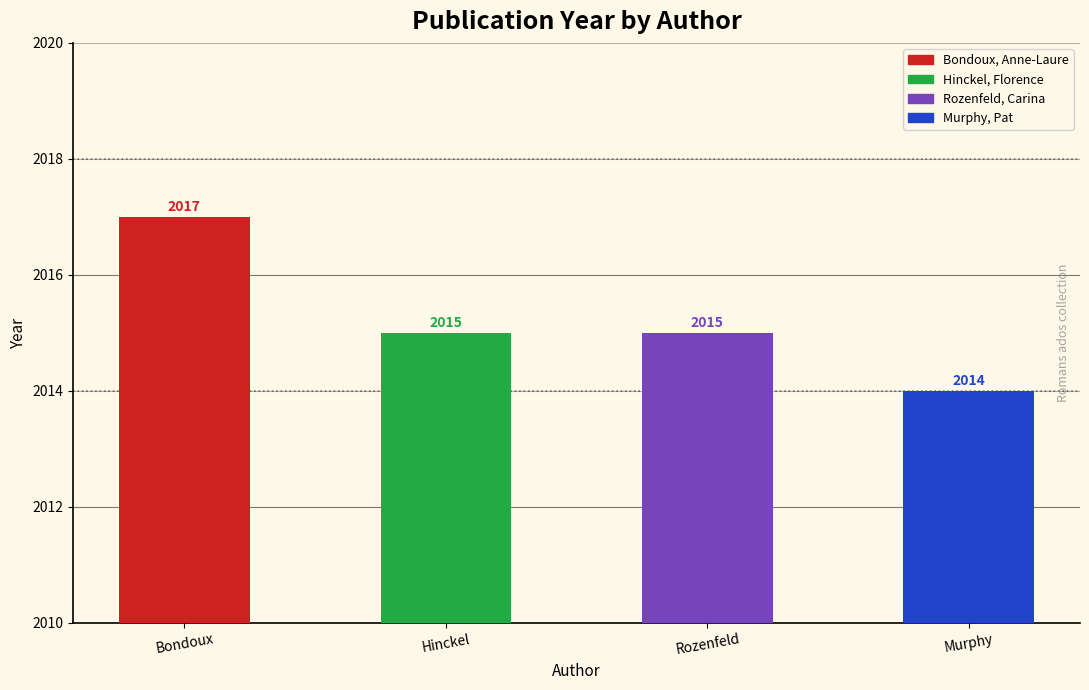

What is the maximum value shown in the chart?

2017